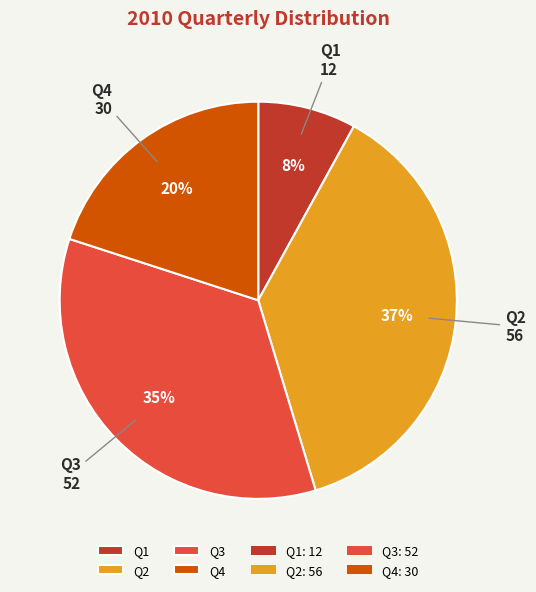

Does Q3 account for over 50% of the chart?

No